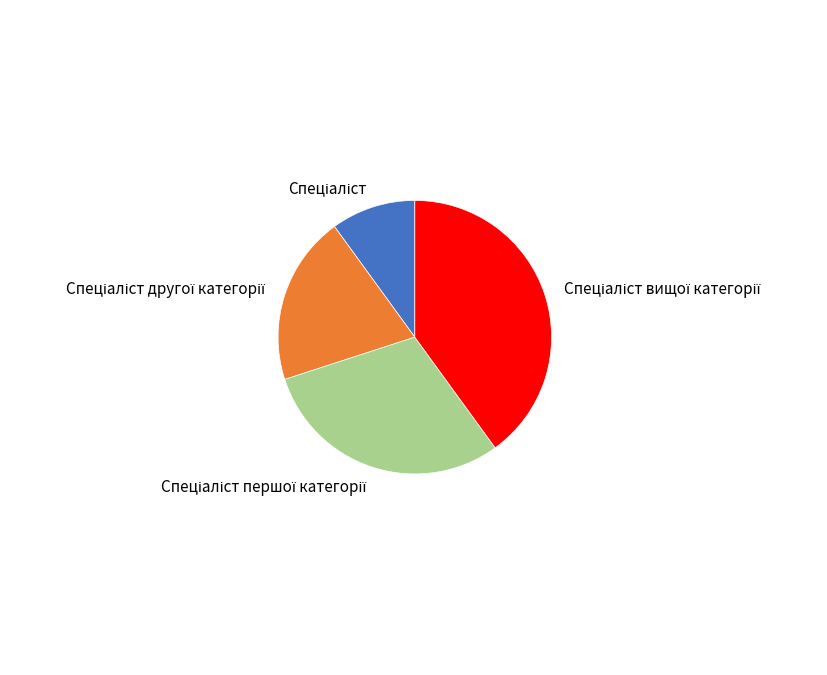

Is there a majority slice in this chart?

No